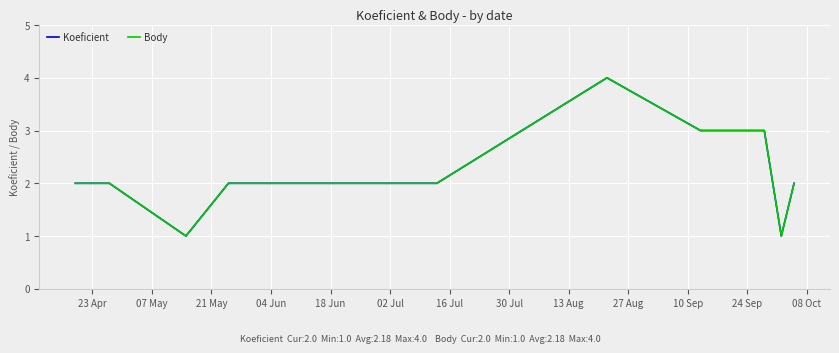

Is this an area chart (filled region under the line)?

No